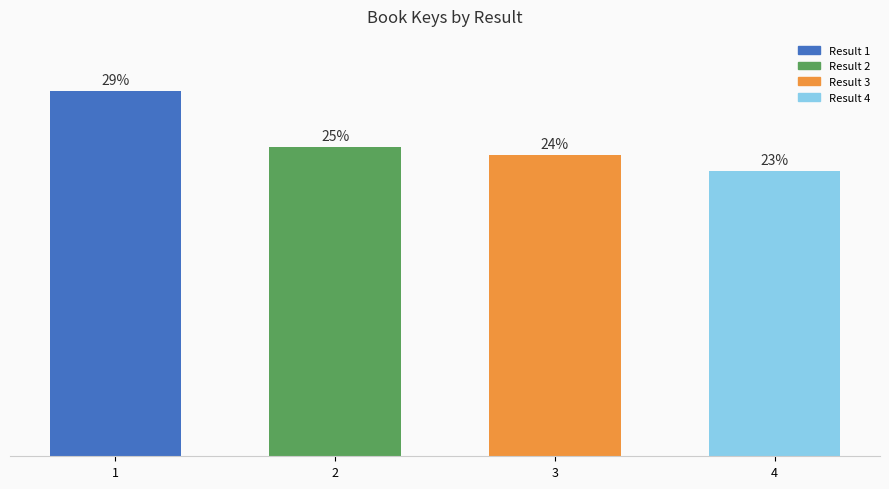

Are the bars grouped side by side (vs. stacked)?

No